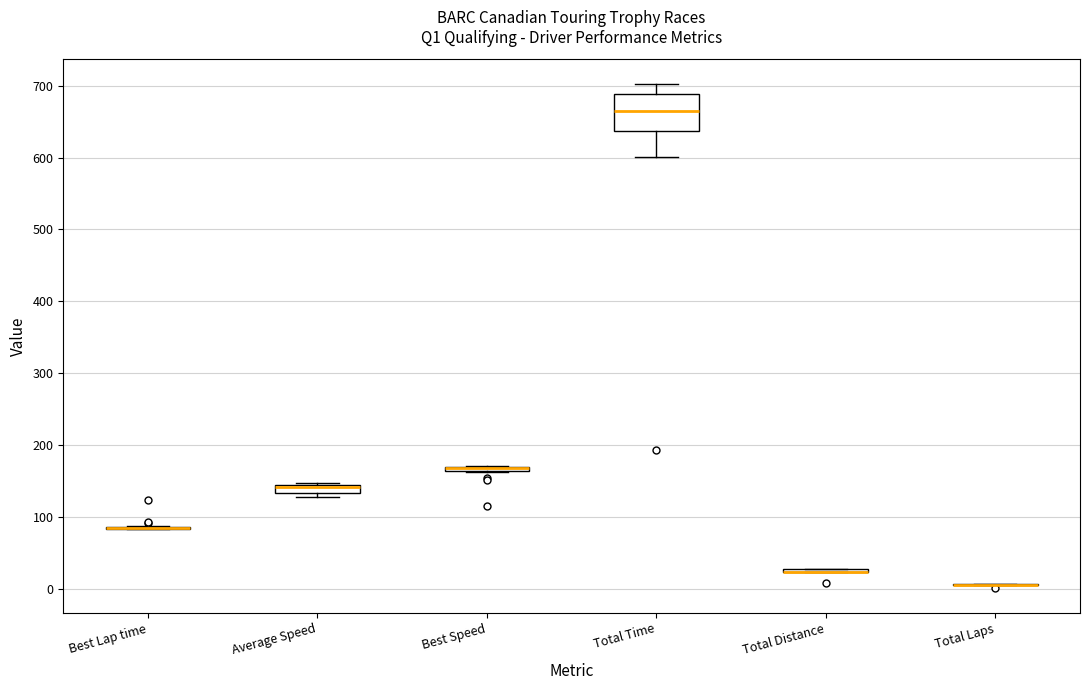

Comparing the boxes themselves (not the whiskers), which one is the tallest?

Total Time